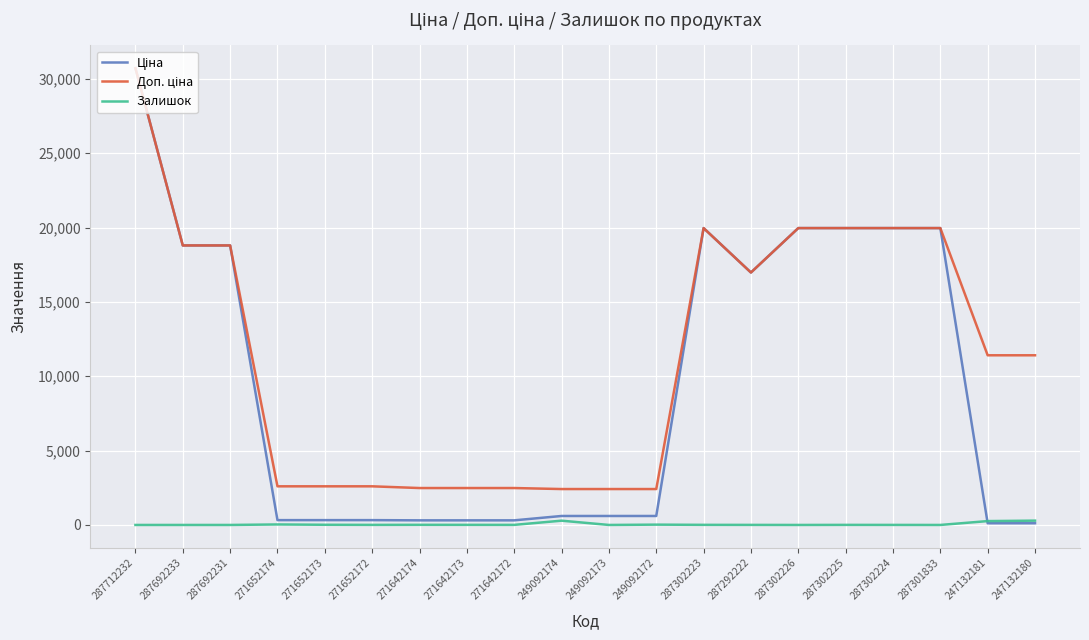

The value of Залишок at 287692233 is 0.0. True or false?

True